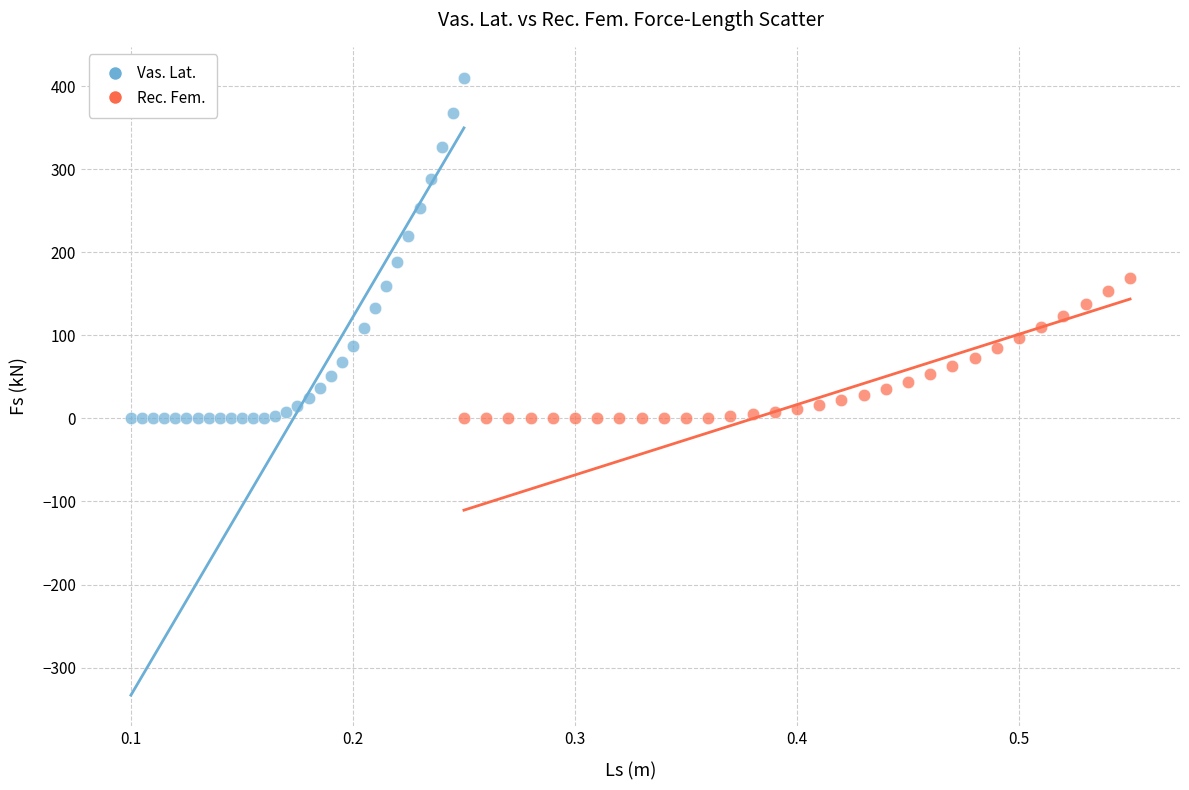

Which series has the widest spread of Y values?

Vas. Lat.